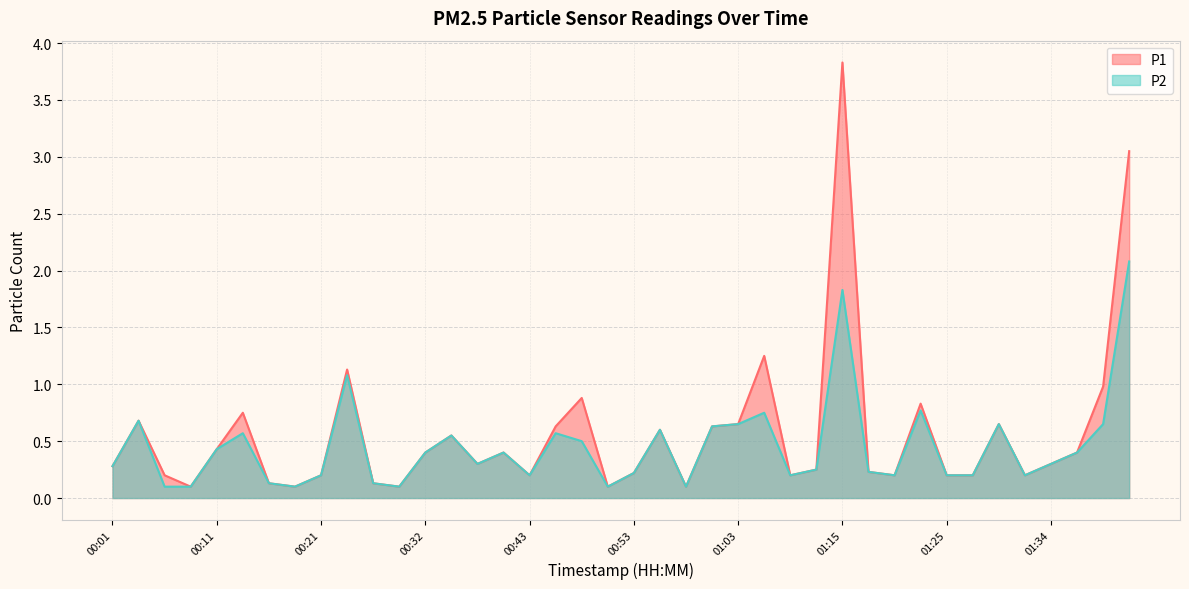

How many interior local peaks does the P1 series have?

11